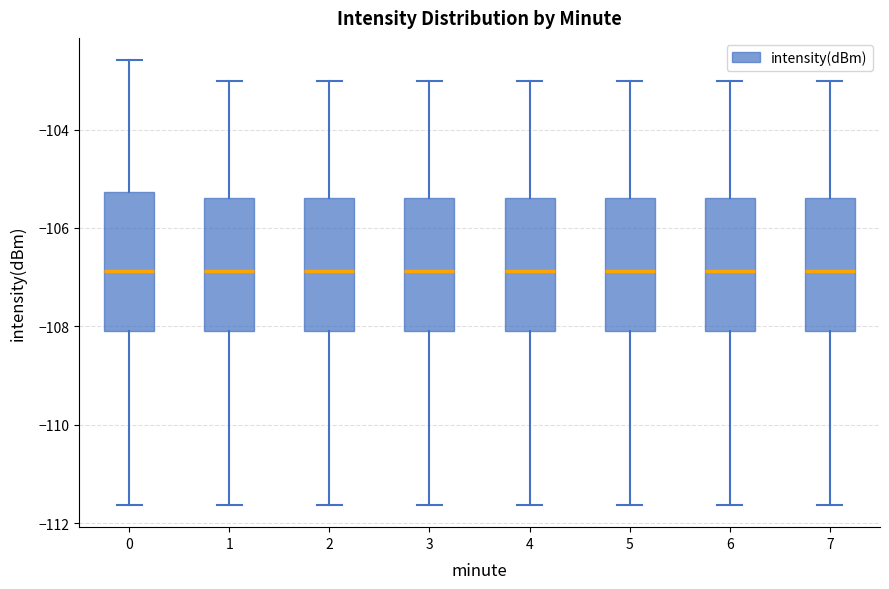

Where is the upper edge of the box at x = 3 on the y-axis? The values are not printed on the chart, so give them approximately, as read against the axis.

-105.4